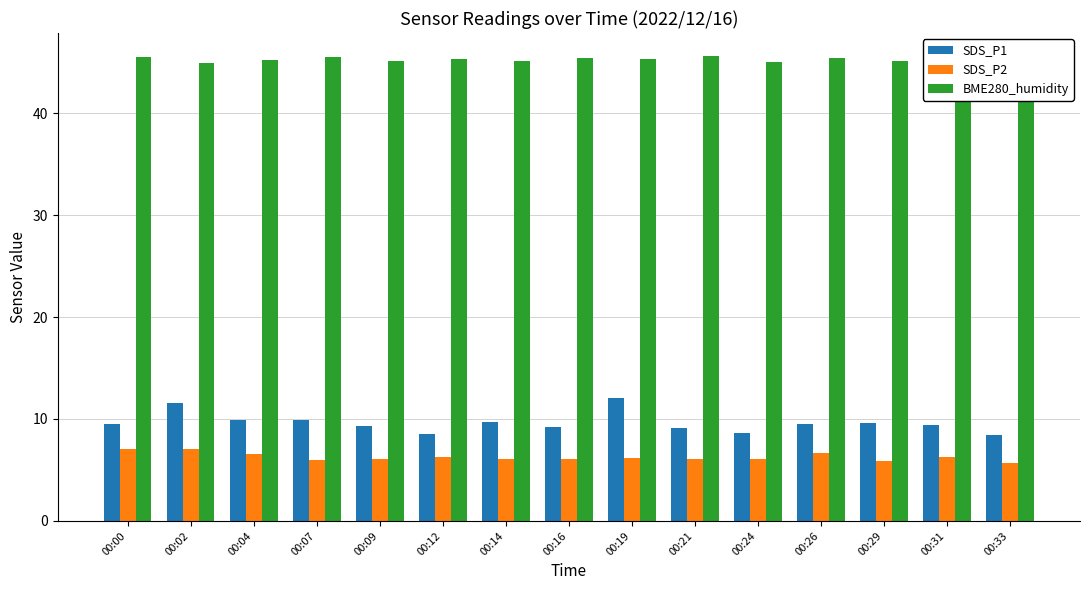

At 00:26, list the series in order from largest to smallest.

BME280_humidity, SDS_P1, SDS_P2